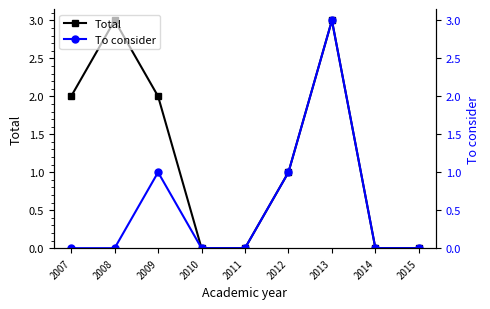

Count the Total values in the range 0 to 2.

7